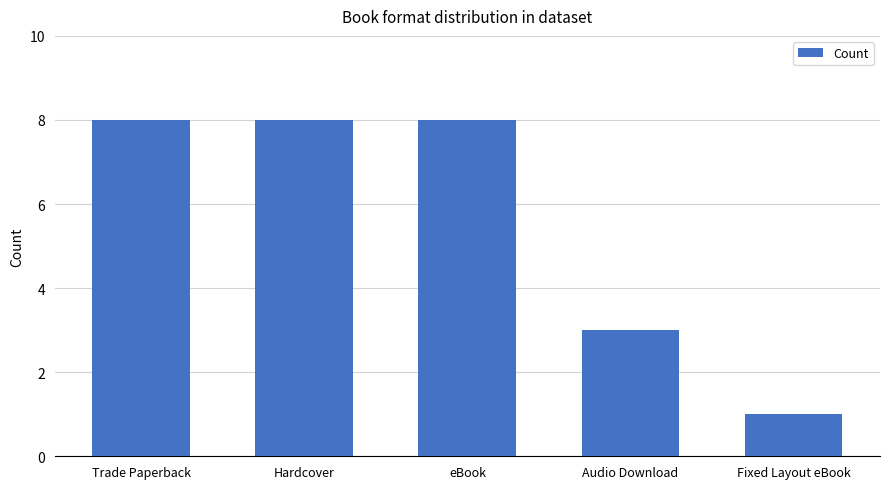

What value does the data have at eBook?

8